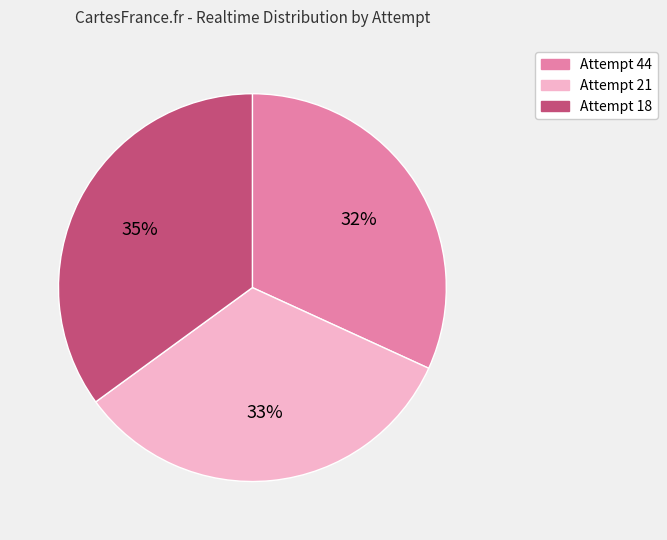

Which slice is the largest?

Attempt 18